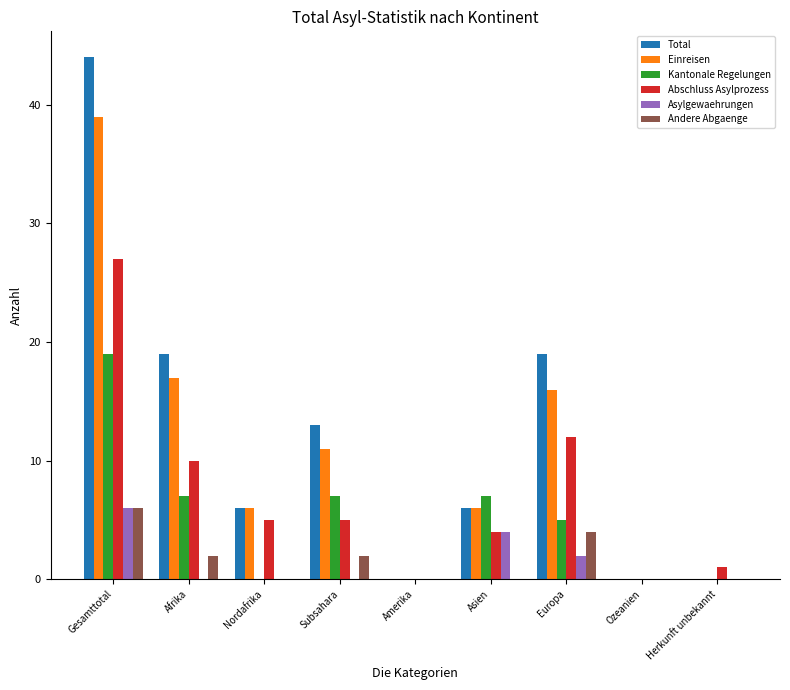

How many Total values are between 0 and 19?

8